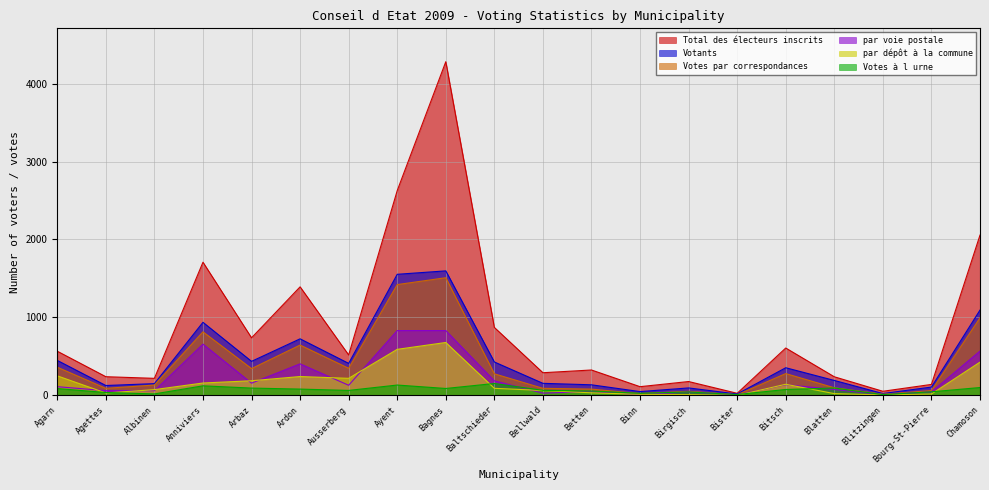

Reading right to left, extract all data points from this chart.

Total des électeurs inscrits: Chamoson=2056	Bourg-St-Pierre=140	Blitzingen=52	Blatten=238	Bitsch=607	Bister=26	Birgisch=177	Binn=111	Betten=325	Bellwald=290	Baltschieder=871	Bagnes=4281	Ayent=2627	Ausserberg=518	Ardon=1392	Arbaz=738	Anniviers=1708	Albinen=218	Agettes=239	Agarn=566
Votants: Chamoson=1094	Bourg-St-Pierre=106	Blitzingen=23	Blatten=191	Bitsch=354	Bister=17	Birgisch=95	Binn=48	Betten=135	Bellwald=154	Baltschieder=428	Bagnes=1597	Ayent=1553	Ausserberg=410	Ardon=725	Arbaz=436	Anniviers=937	Albinen=150	Agettes=126	Agarn=448
Votes par correspondances: Chamoson=994	Bourg-St-Pierre=61	Blitzingen=14	Blatten=97	Bitsch=279	Bister=7	Birgisch=52	Binn=22	Betten=80	Bellwald=90	Baltschieder=276	Bagnes=1509	Ayent=1421	Ausserberg=347	Ardon=645	Arbaz=343	Anniviers=815	Albinen=132	Agettes=90	Agarn=361
par voie postale: Chamoson=568	Bourg-St-Pierre=44	Blitzingen=9	Blatten=75	Bitsch=137	Bister=7	Birgisch=43	Binn=9	Betten=48	Bellwald=28	Baltschieder=186	Bagnes=831	Ayent=831	Ausserberg=129	Ardon=404	Arbaz=156	Anniviers=657	Albinen=59	Agettes=60	Agarn=111
par dépôt à la commune: Chamoson=426	Bourg-St-Pierre=17	Blitzingen=5	Blatten=22	Bitsch=142	Bister=0	Birgisch=9	Binn=13	Betten=32	Bellwald=62	Baltschieder=90	Bagnes=678	Ayent=590	Ausserberg=218	Ardon=241	Arbaz=187	Anniviers=158	Albinen=73	Agettes=30	Agarn=250
Votes à l urne: Chamoson=100	Bourg-St-Pierre=45	Blitzingen=9	Blatten=94	Bitsch=75	Bister=10	Birgisch=43	Binn=26	Betten=55	Bellwald=64	Baltschieder=152	Bagnes=88	Ayent=132	Ausserberg=63	Ardon=80	Arbaz=93	Anniviers=122	Albinen=18	Agettes=36	Agarn=87